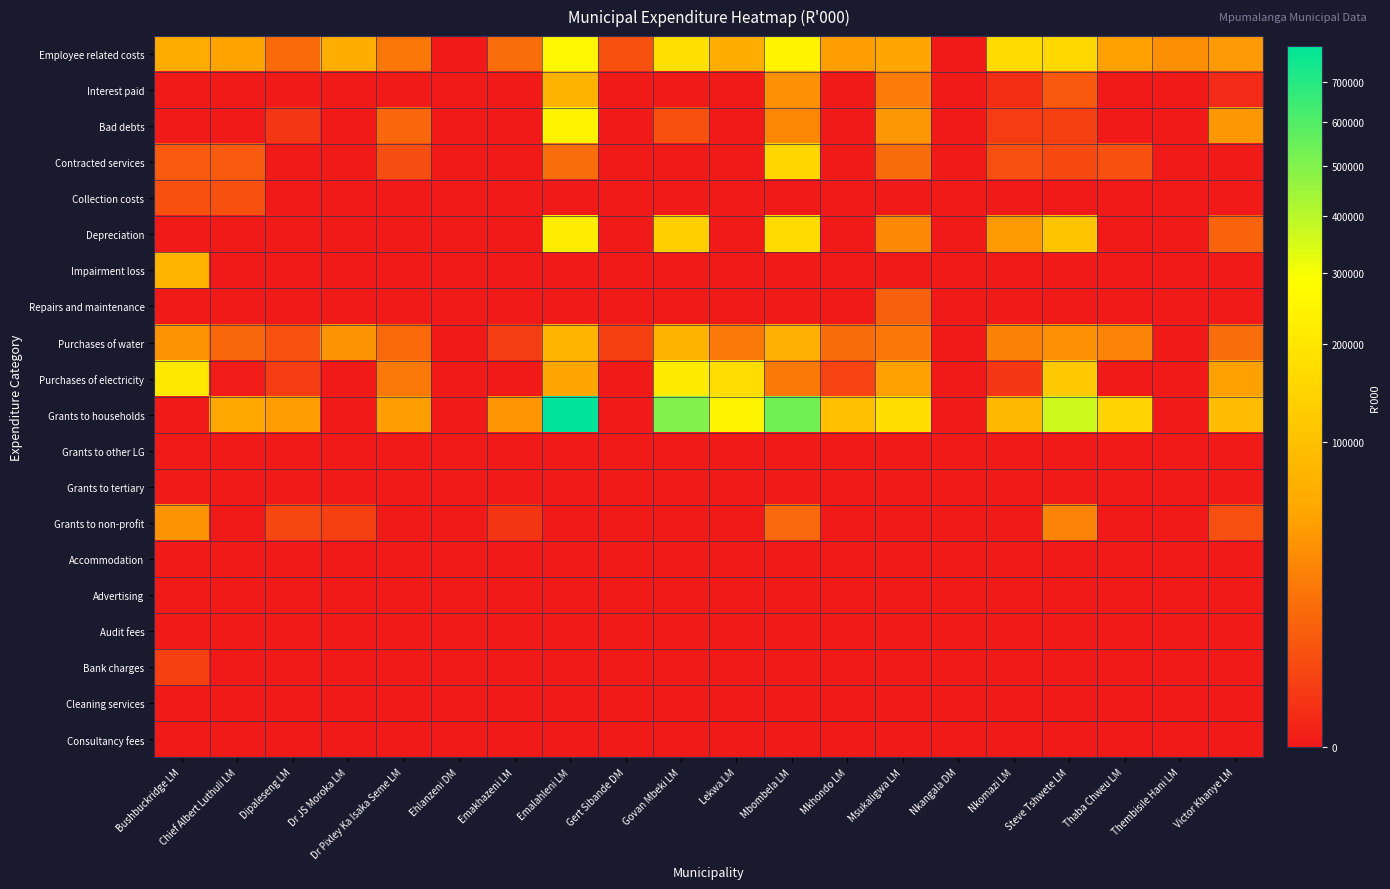

What is the maximum value shown in the chart?

798938